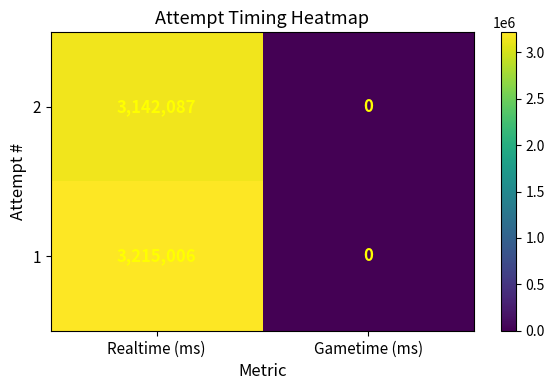

Reading left to right, extract all data points from this chart.

2: 3142087	0
1: 3215006	0